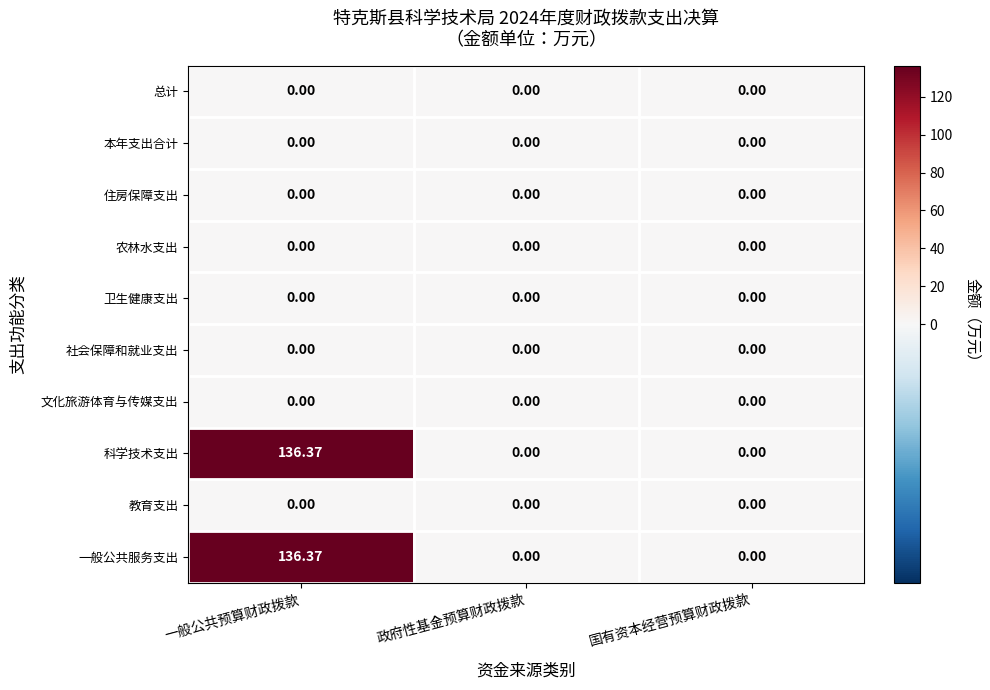

At which category does the chart reach its peak across all series?

一般公共预算财政拨款